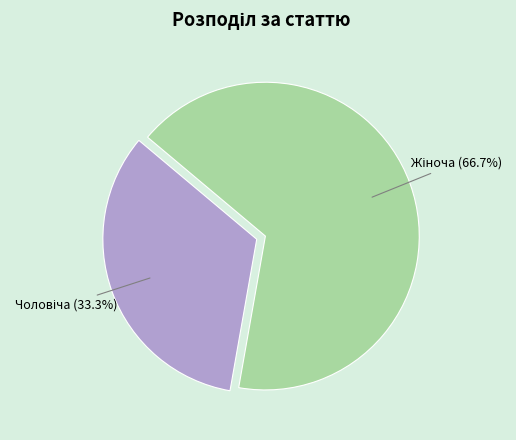

Is there any slice that represents more than half of the pie?

Yes